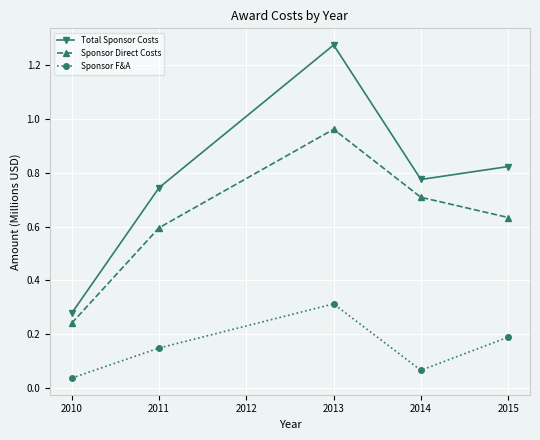

True or false: Total Sponsor Costs and Sponsor F&A cross at least once.

False